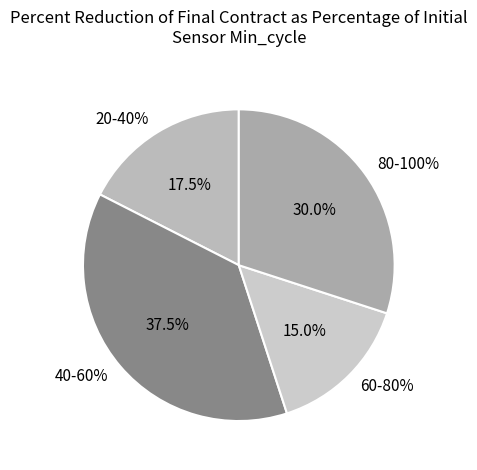

True or false: 82 accounts for 1% of the total.

False